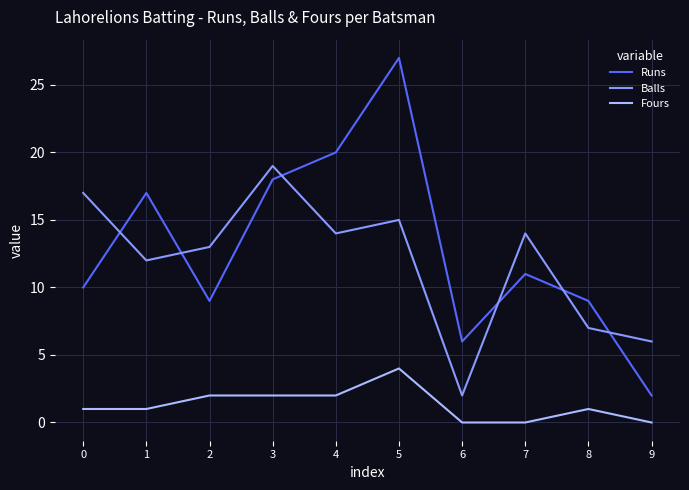

Rank the series by their maximum value, from highest to lowest.

Runs, Balls, Fours